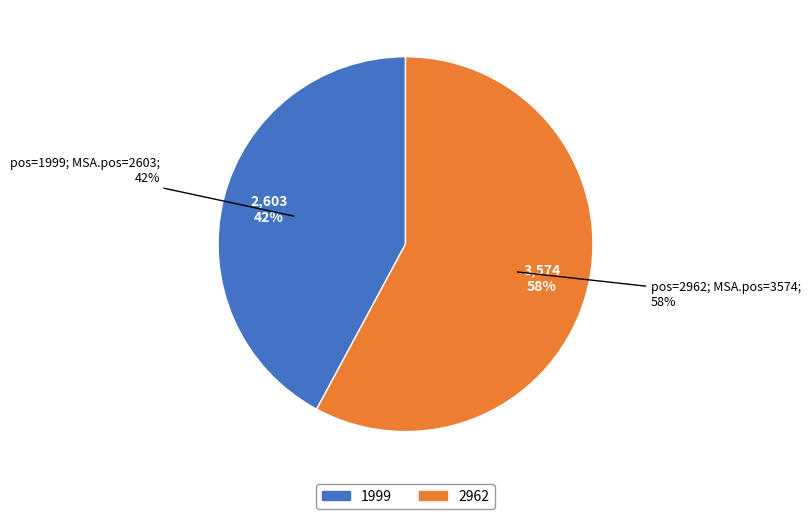

Does 2962 represent more than half of the total?

Yes